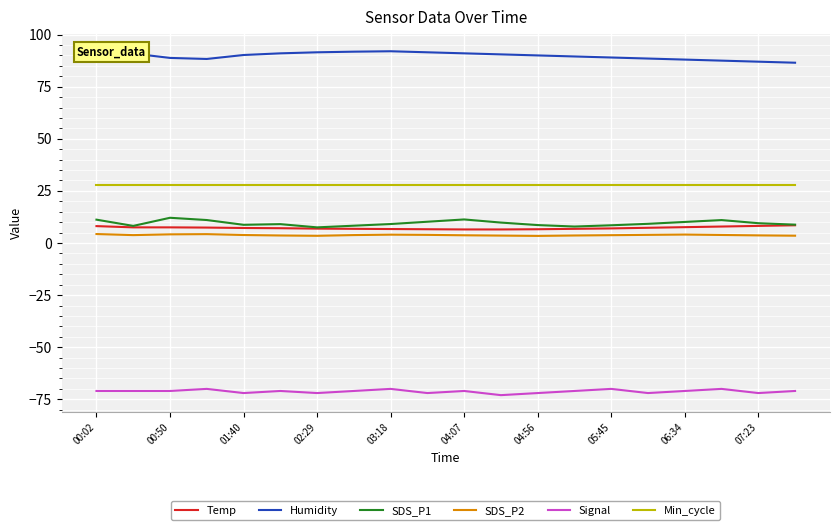

What is the greatest value displayed?

92.0